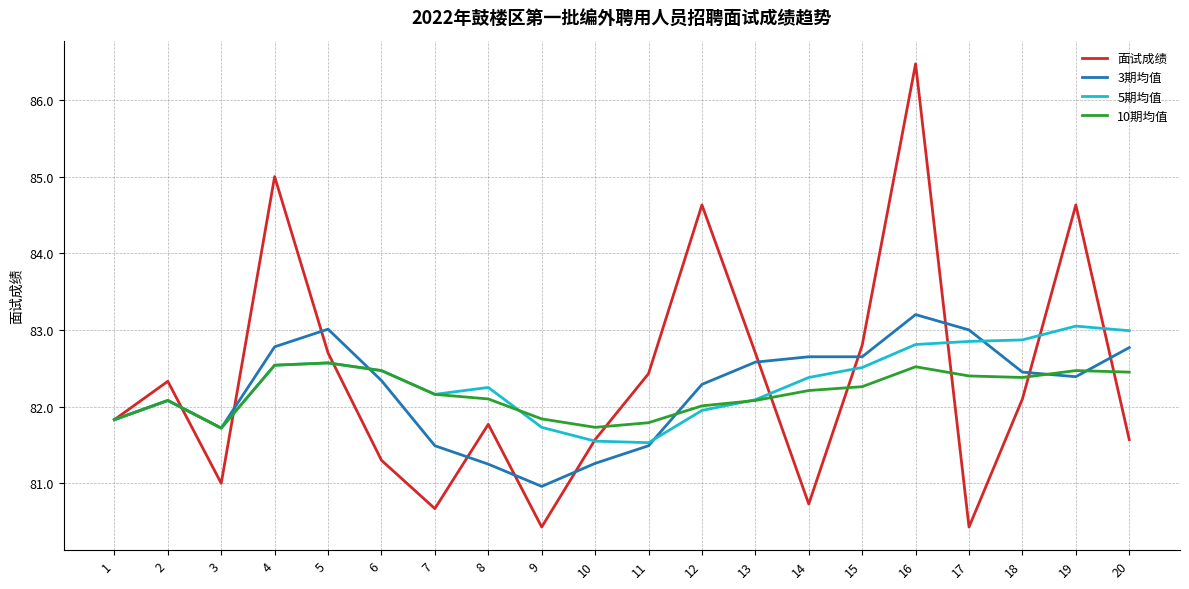

Rank the series by their maximum value, from highest to lowest.

面试成绩, 3期均值, 5期均值, 10期均值